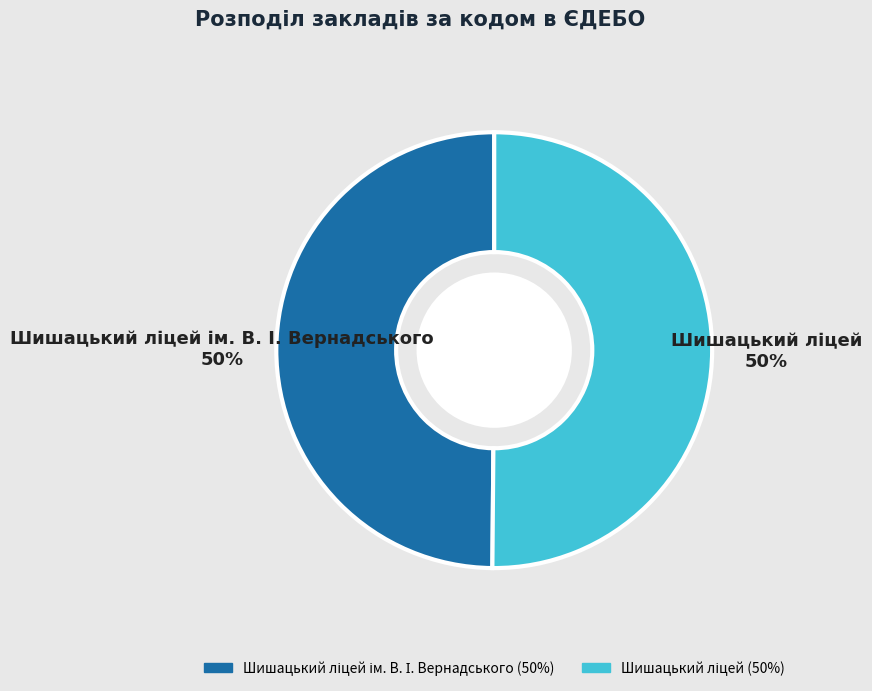

To the nearest percent, what is the average slice percentage?

50%